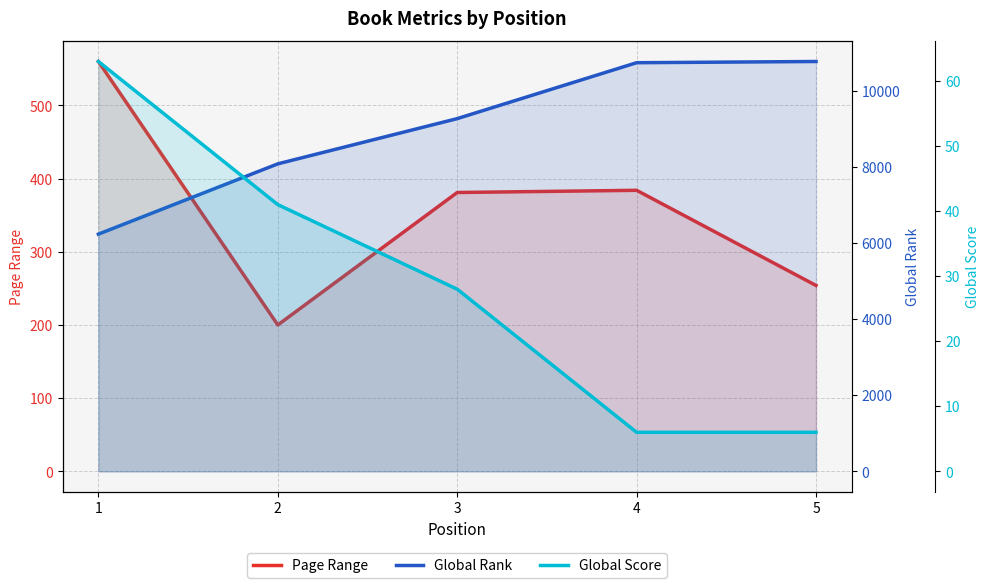

How many categories are shown in the chart?

5